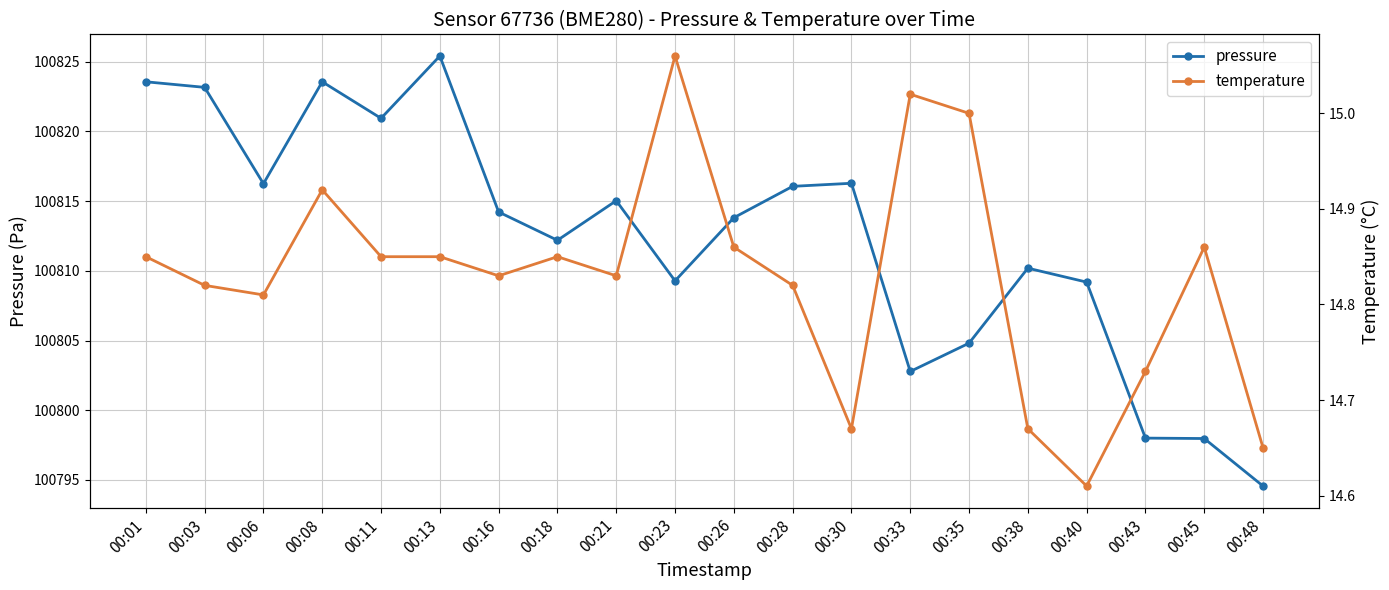

In pressure, how many points are lower than both neighbors (excluding endpoints)?

5